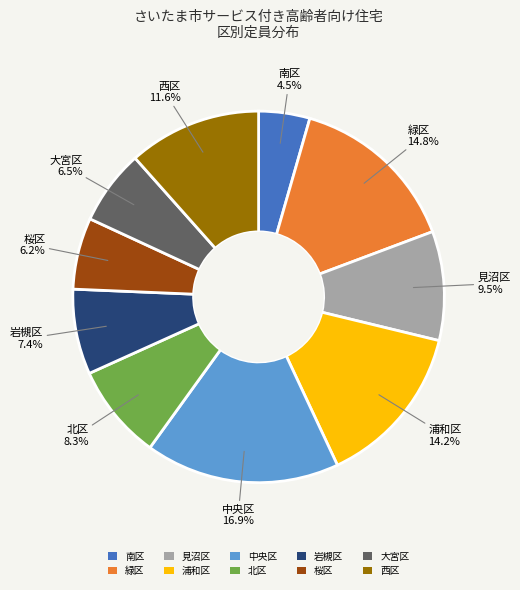

What portion of the pie excludes 見沼区?

90.5%